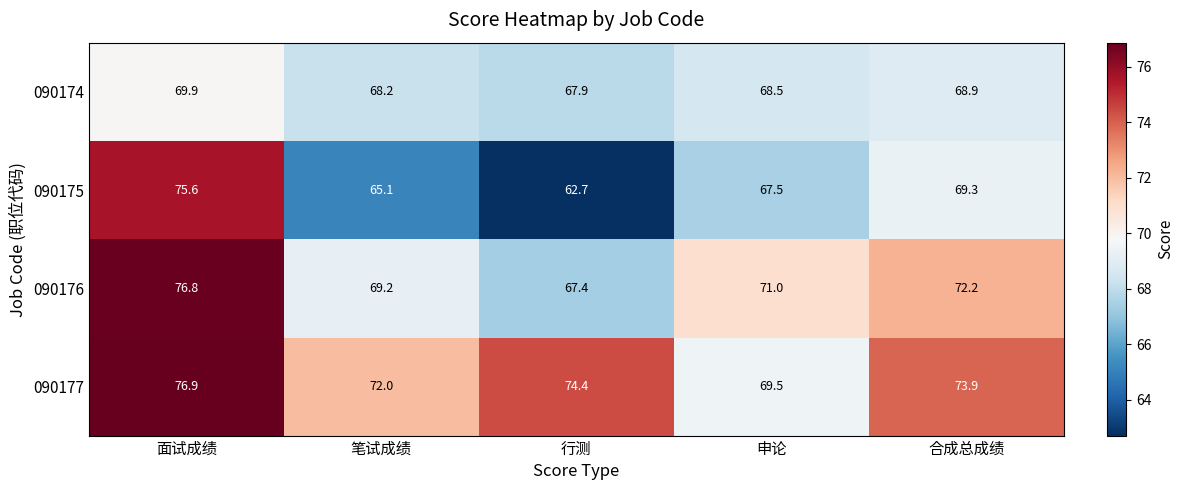

What is the greatest value displayed?

76.9